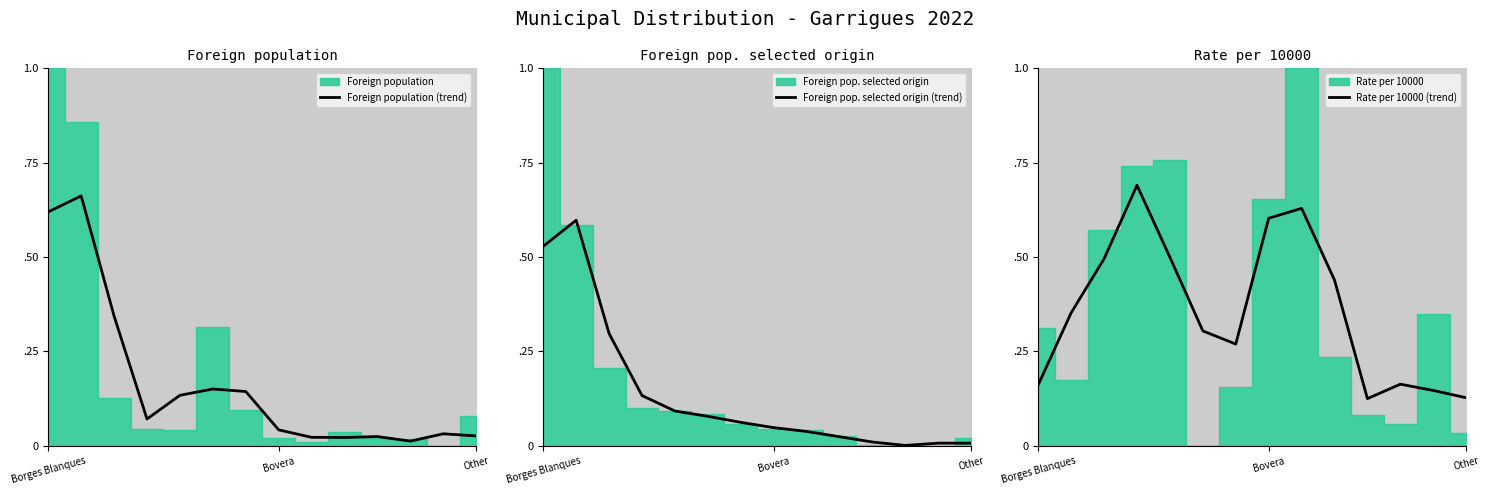

What is the total value across all series at Bovera?

0.7